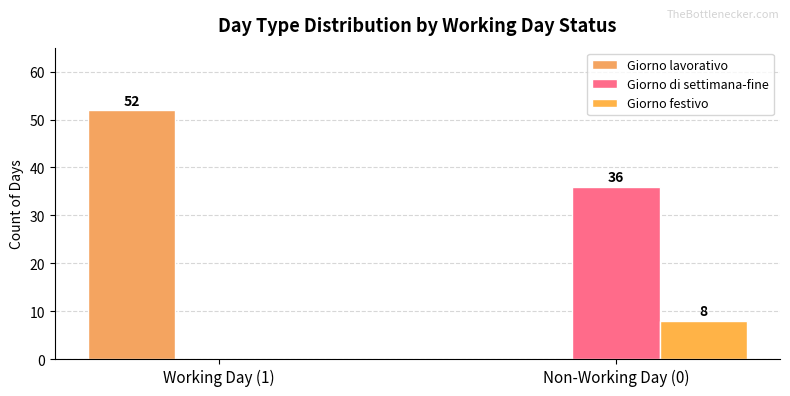

The value of Giorno festivo at Working Day (1) is -4. True or false?

False